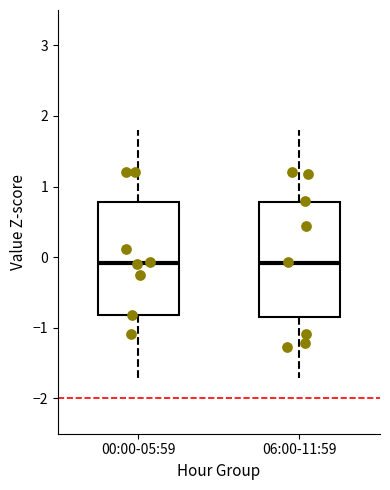

Reading left to right, read every box against the y-axis: the position of its median line, the range the box covers, and the ends of its whiskers. The values are not printed on the chart, so give them approximately, as read against the axis.

00:00-05:59: median -0.1, box -0.8 to 0.8, whiskers -1.7 to 1.8
06:00-11:59: median -0.1, box -0.9 to 0.8, whiskers -1.7 to 1.8